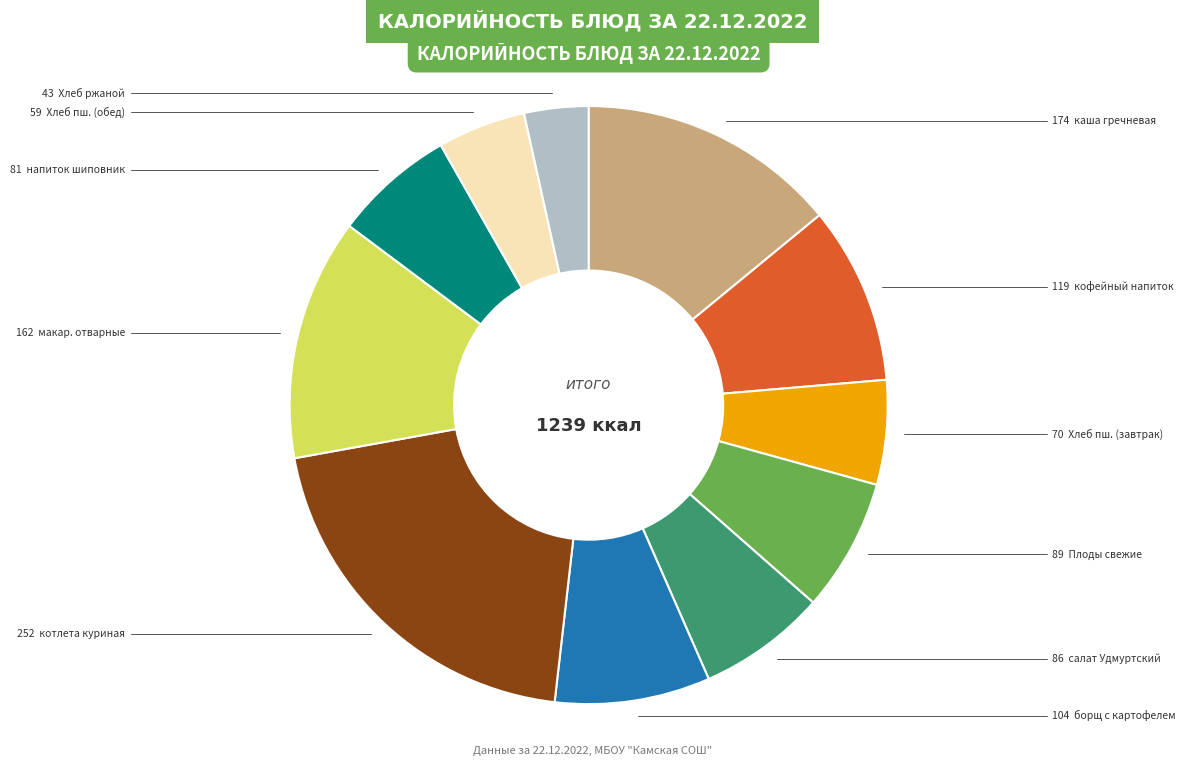

Does any single category account for the majority?

No